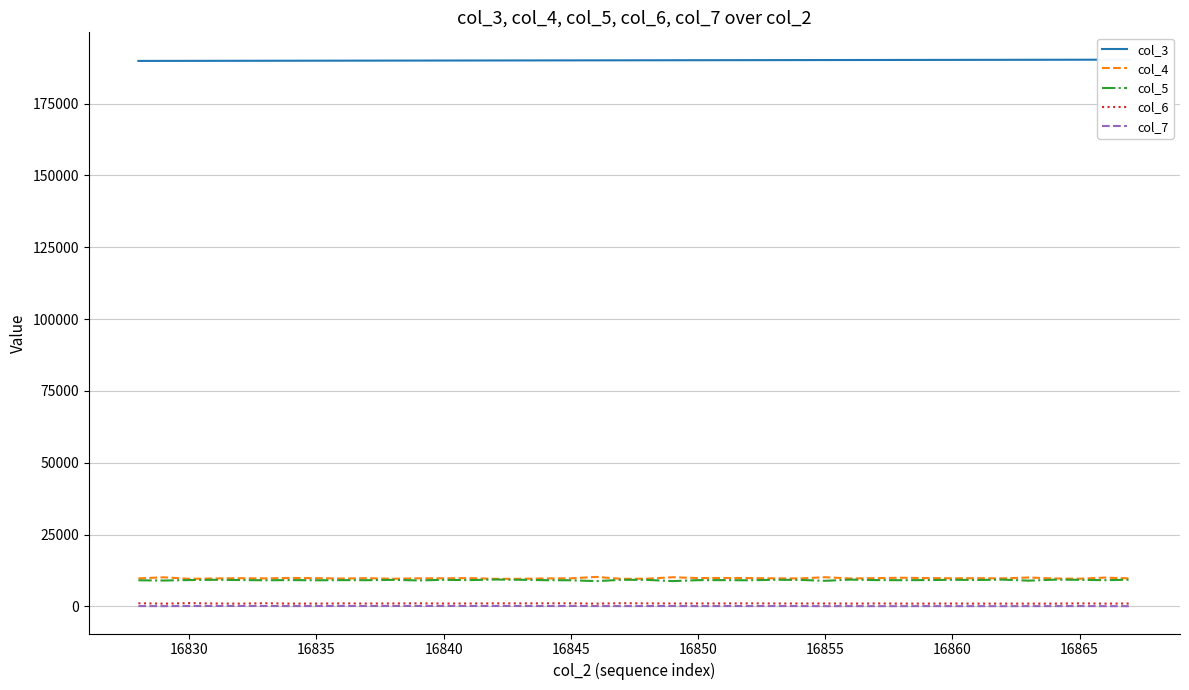

The col_4 series shows 9811 at 16860. True or false?

True